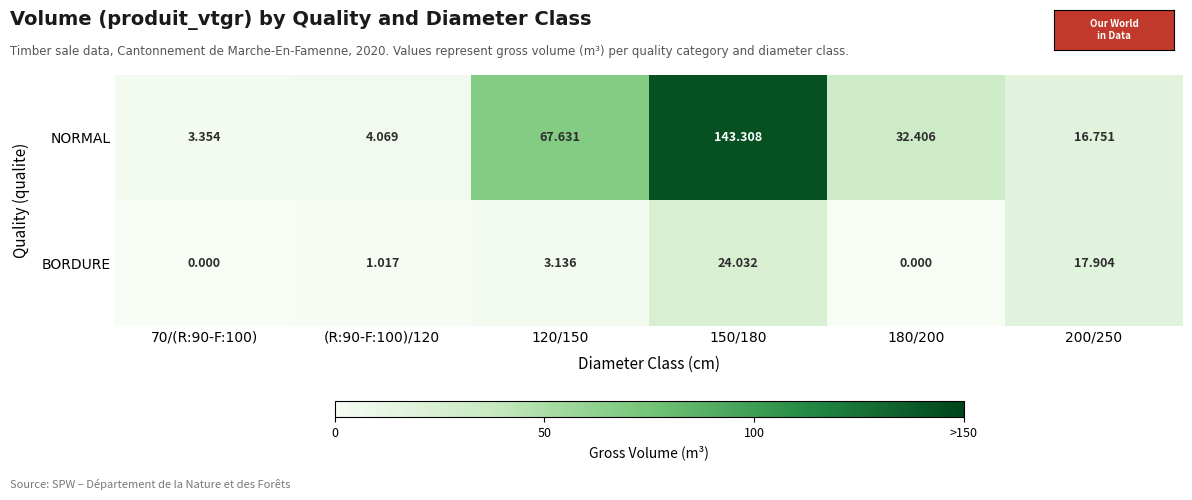

Which series has the largest range (max minus min)?

NORMAL